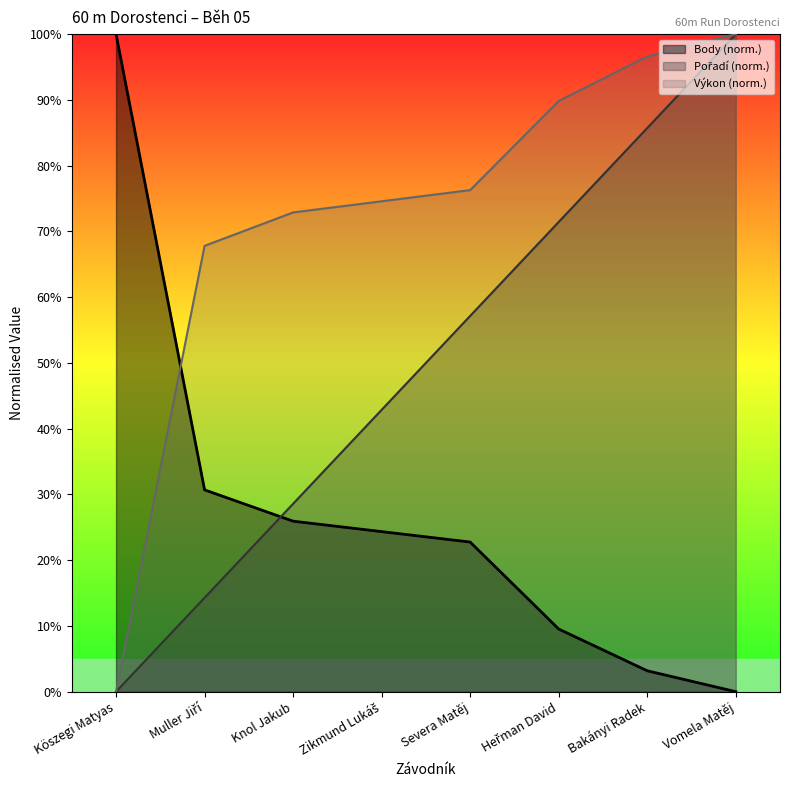

True or false: Výkon has a value of 74.6 at Zikmund Lukáš.

True